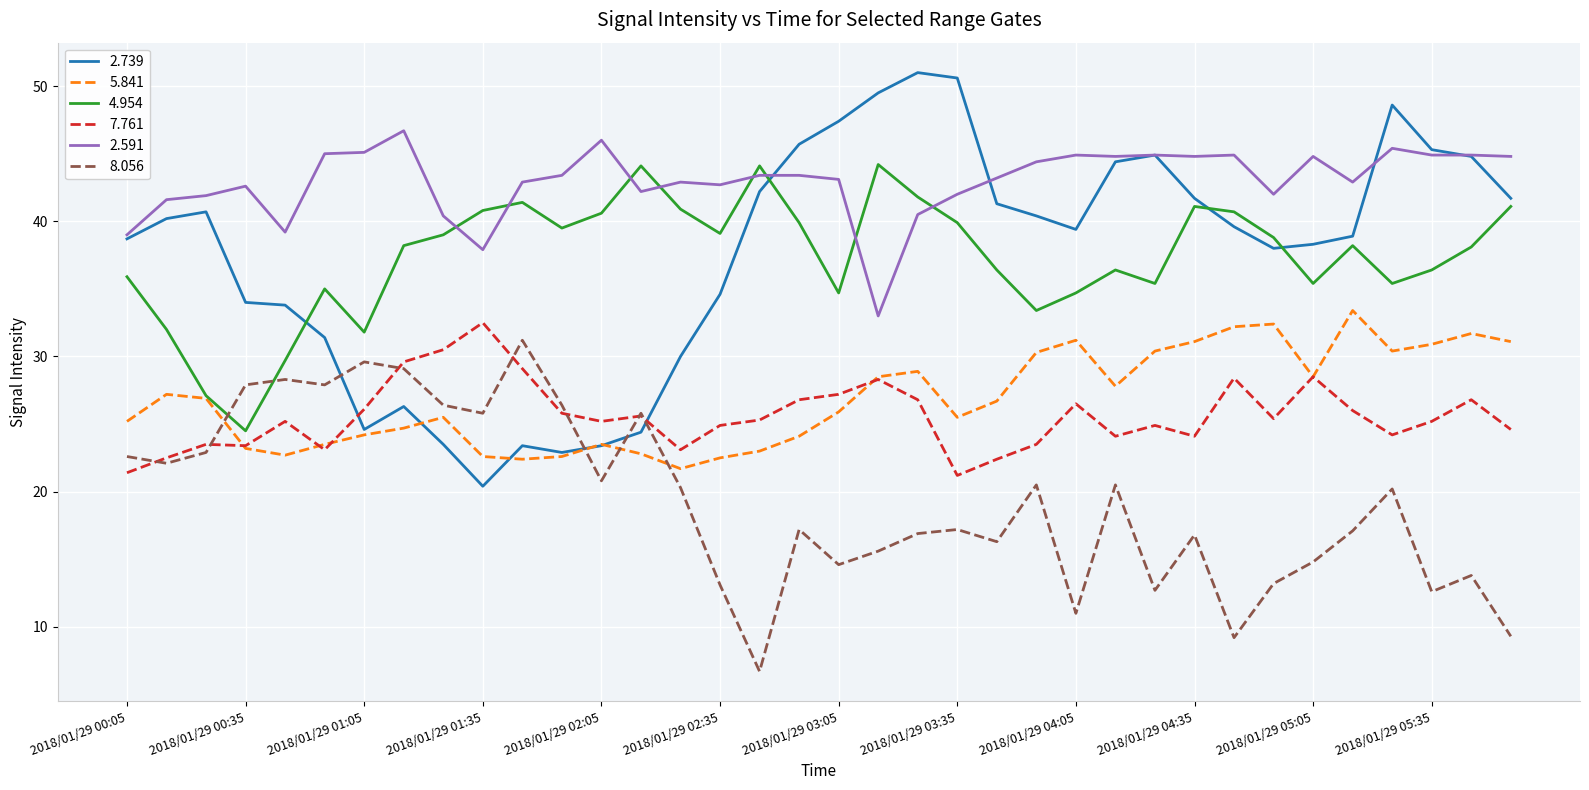

What is the highest value of the 8.056 series?

31.2